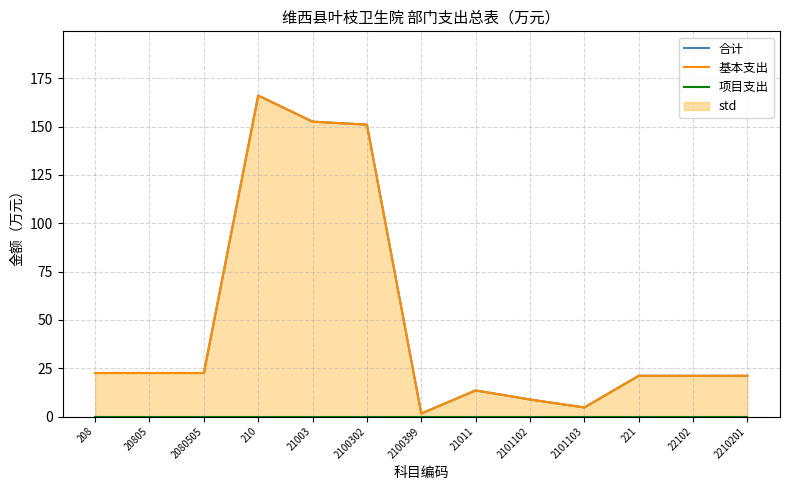

Which series has the largest range (max minus min)?

合计